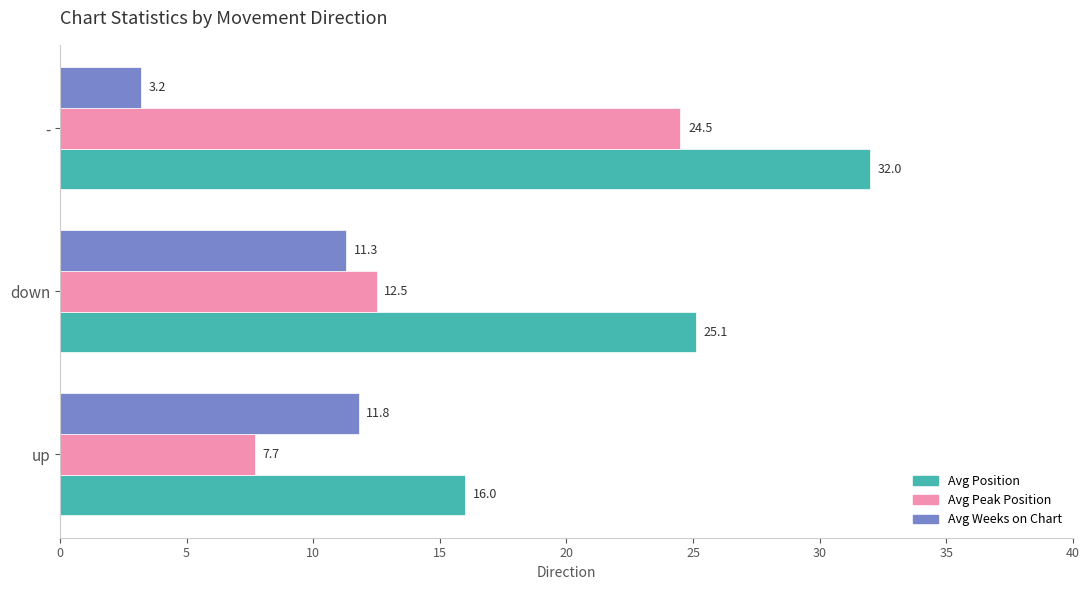

Which series changed the most between down and -?

Avg Peak Position